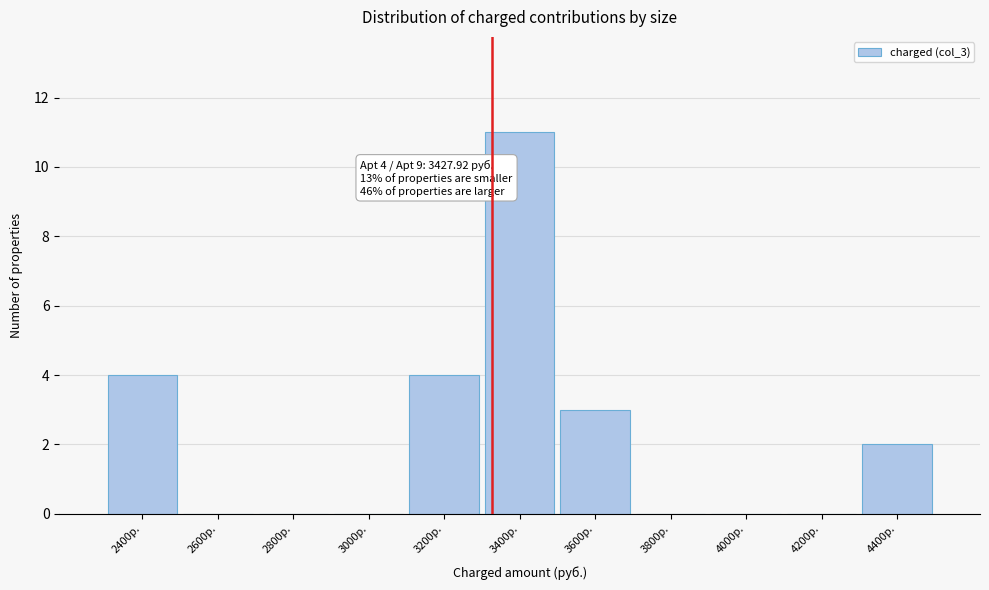

Reading left to right, extract all data points from this chart.

2400р.=4	2600р.=0	2800р.=0	3000р.=0	3200р.=4	3400р.=11	3600р.=3	3800р.=0	4000р.=0	4200р.=0	4400р.=2